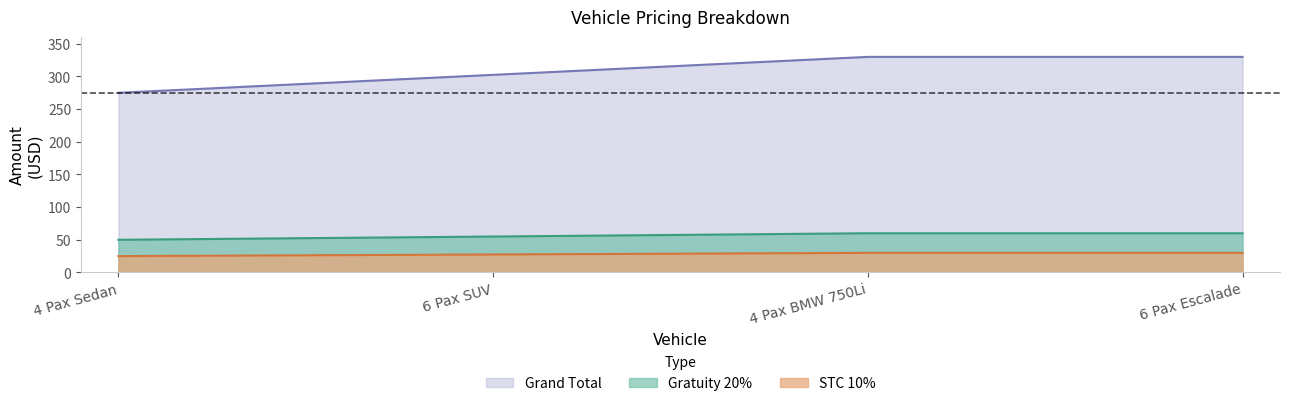

Reading left to right, list all the values displayed in this chart.

Gratuity 20%: 4 Pax Sedan=50.0	6 Pax SUV=55.0	4 Pax BMW 750Li=60.0	6 Pax Escalade=60.0
STC 10%: 4 Pax Sedan=25.0	6 Pax SUV=27.5	4 Pax BMW 750Li=30.0	6 Pax Escalade=30.0
Grand Total: 4 Pax Sedan=275.0	6 Pax SUV=302.5	4 Pax BMW 750Li=330.0	6 Pax Escalade=330.0